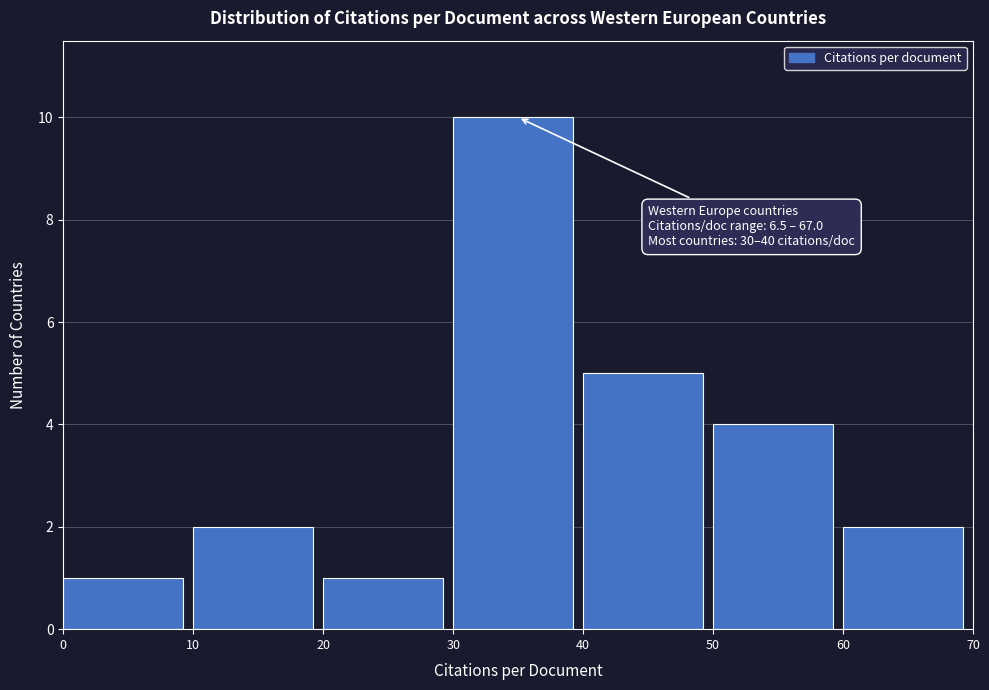

Which range on the x-axis has the tallest bar?

30 to 40